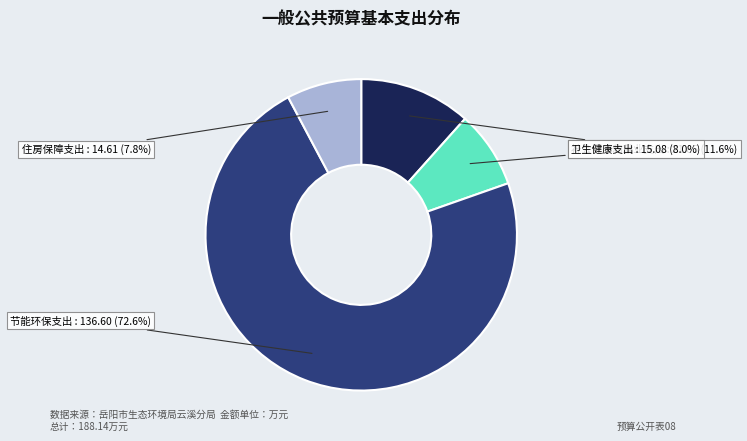

Combined, do 住房保障支出 and 卫生健康支出 account for over 50%?

No